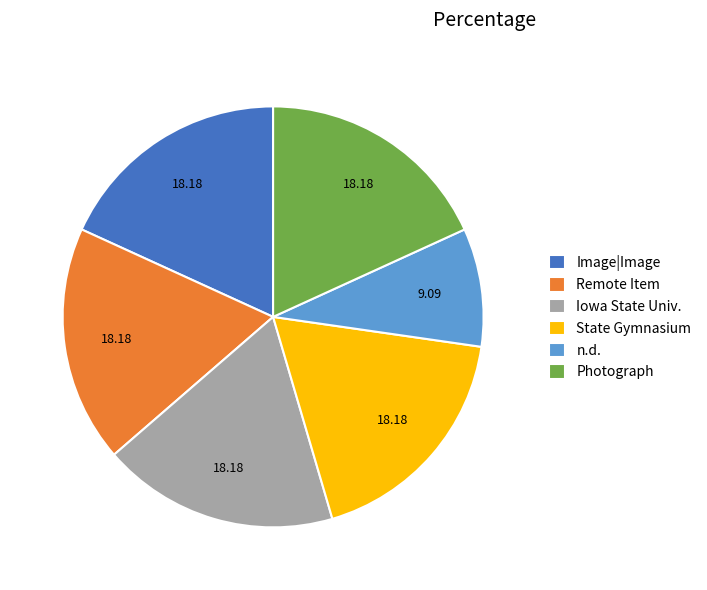

Which slice is the smallest?

n.d.